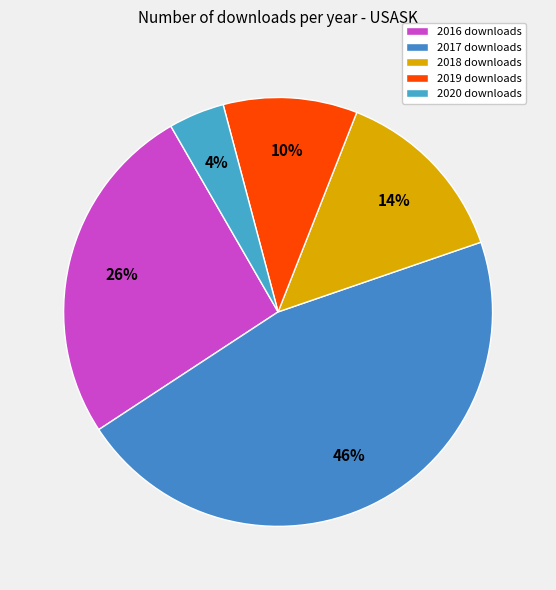

How many slices are in this pie chart?

5